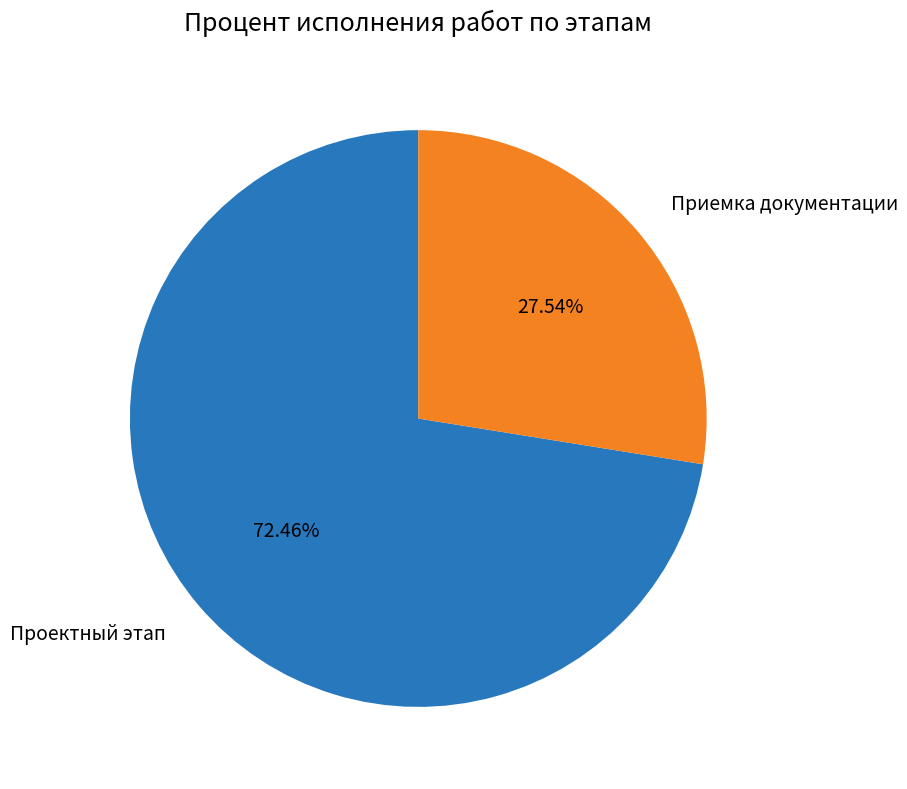

How many segments does this pie chart have?

2